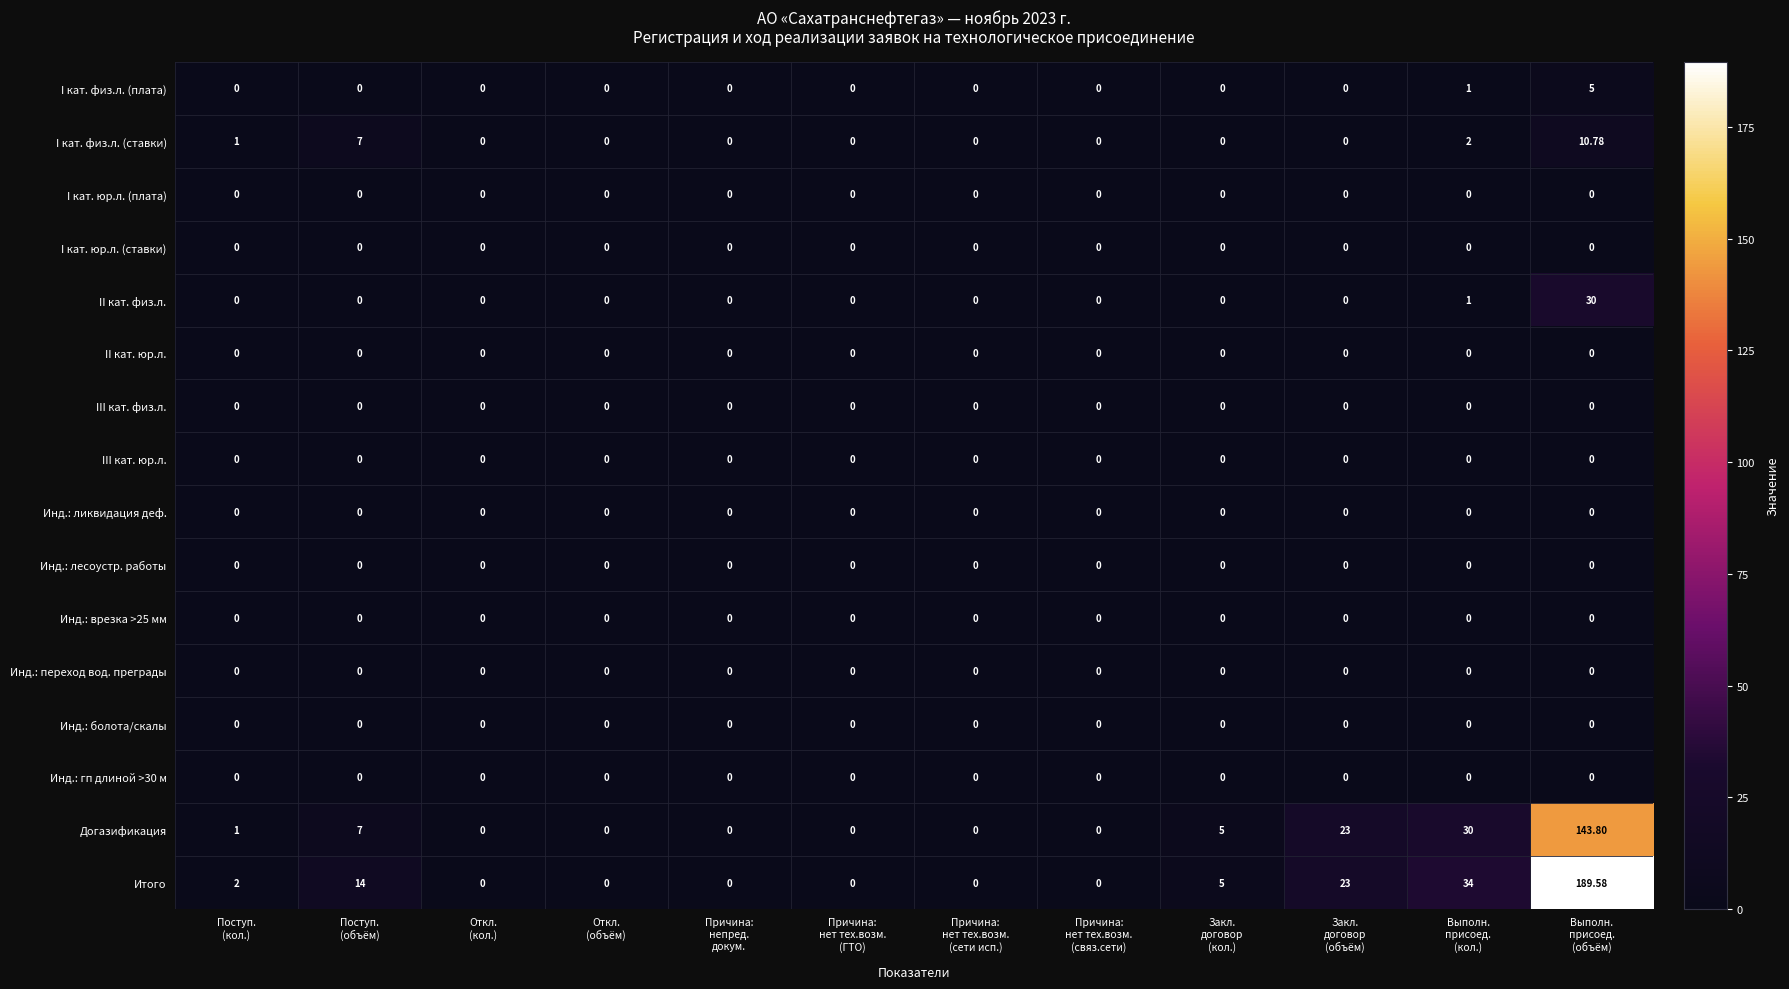

At which category is the sum across all series the highest?

Выполн.
присоед.
(объём)